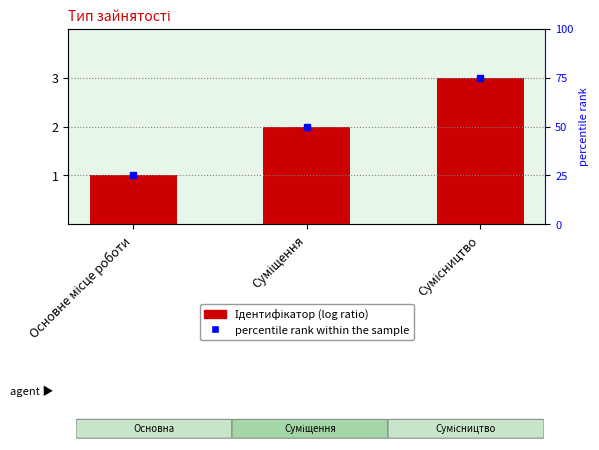

Rank the categories by value from lowest to highest.

Основне місце роботи, Суміщення, Сумісництво